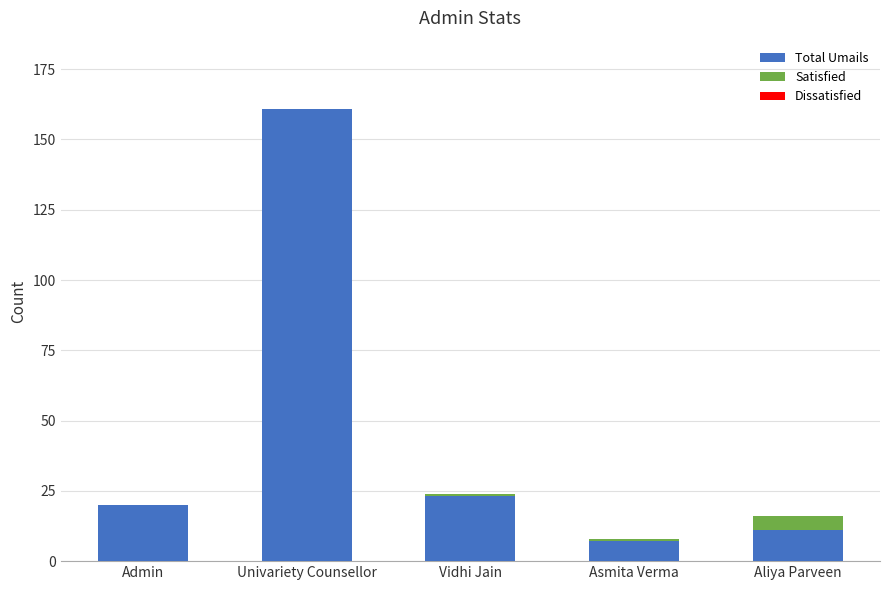

What is the maximum value for Total Umails?

161